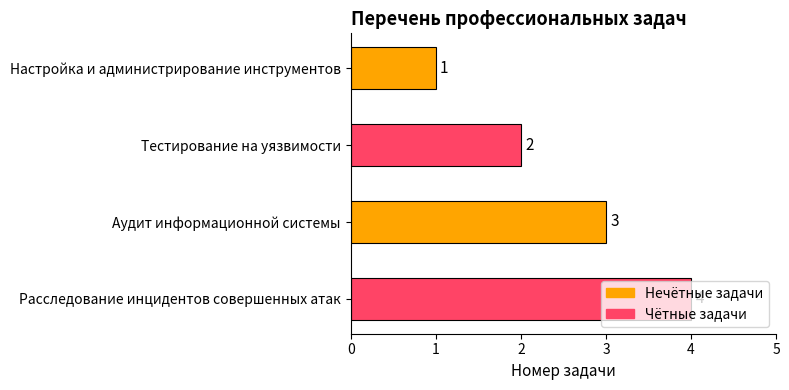

What is the difference between the second highest and minimum values?

2